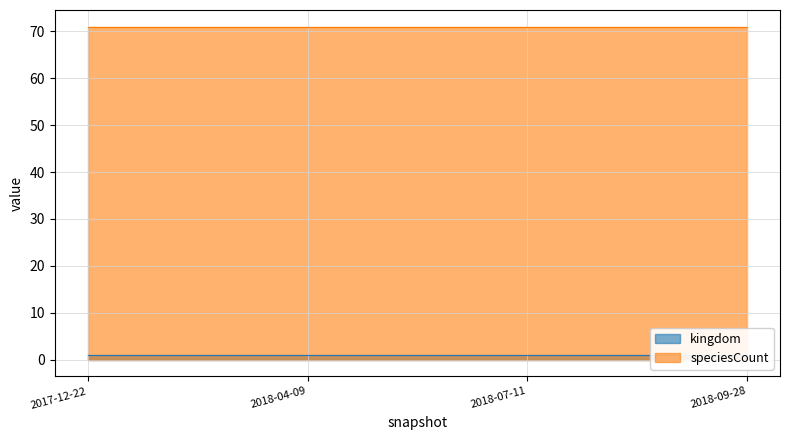

What is the label of the 2nd point from the left?

2018-04-09